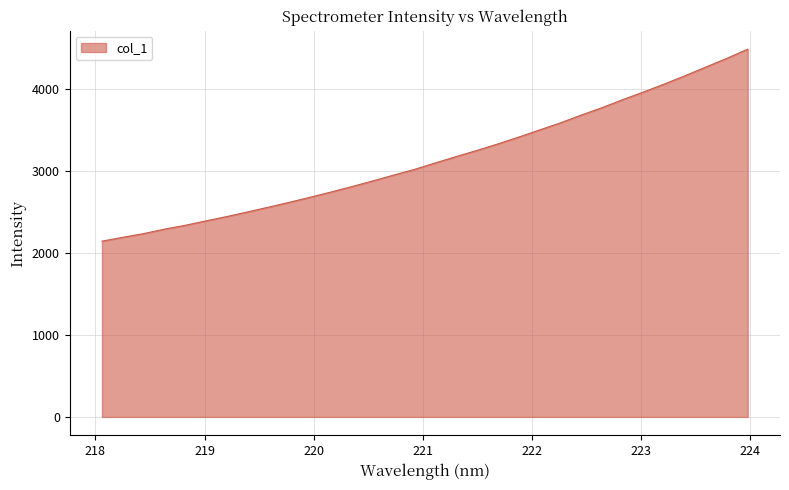

What is the smallest value displayed?

2145.2